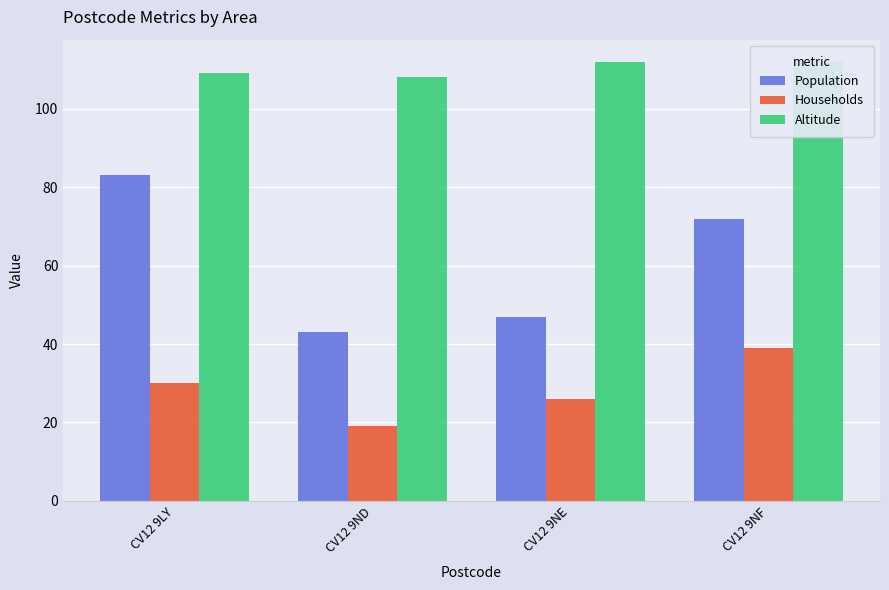

Rank the series by their average value, from highest to lowest.

Altitude, Population, Households